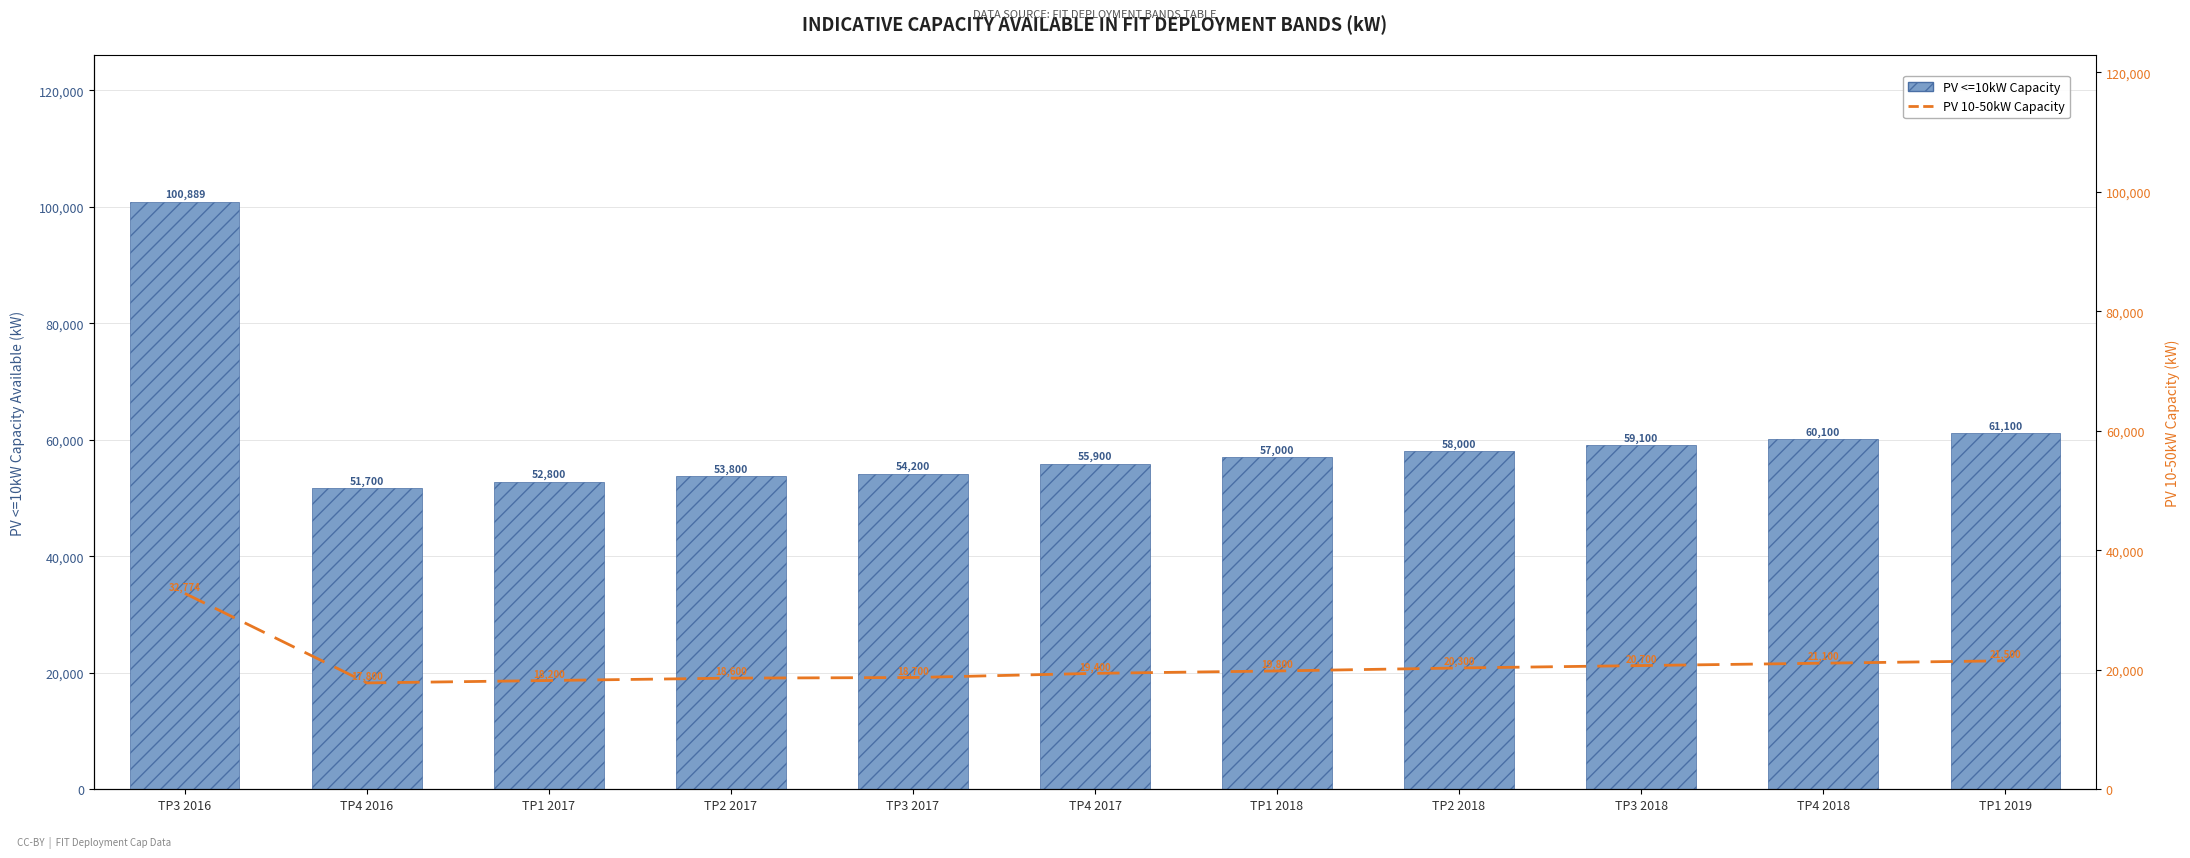

List the series in order of their peak value, highest first.

PV <=10kW Capacity, PV 10-50kW Capacity